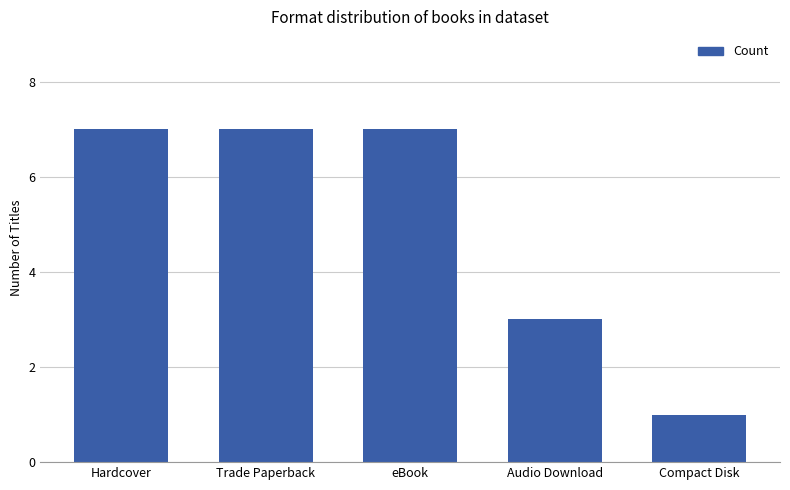

Is it true that the value at eBook is 7?

True